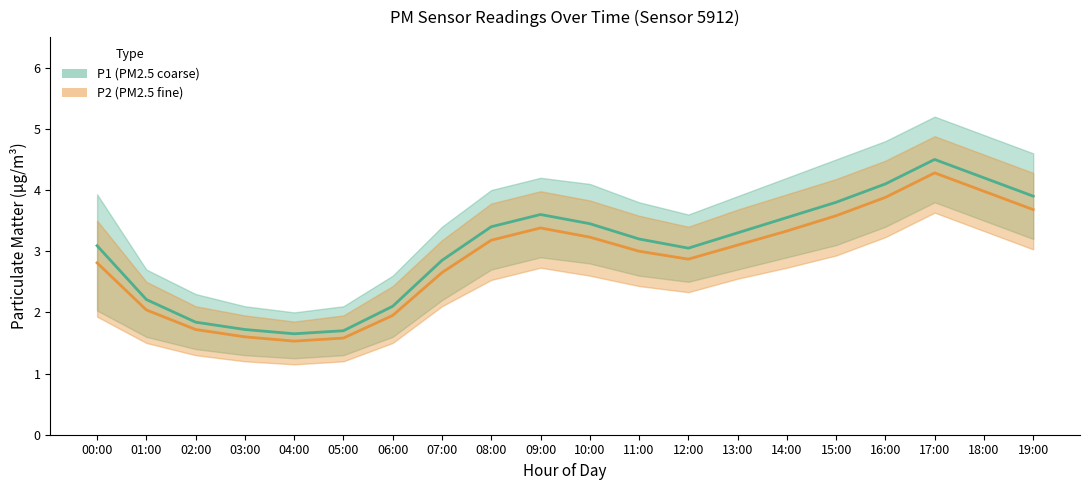

List the labels in order of P2_upper value, largest first.

17:00, 18:00, 16:00, 19:00, 15:00, 09:00, 14:00, 10:00, 08:00, 13:00, 11:00, 00:00, 12:00, 07:00, 01:00, 06:00, 02:00, 03:00, 05:00, 04:00